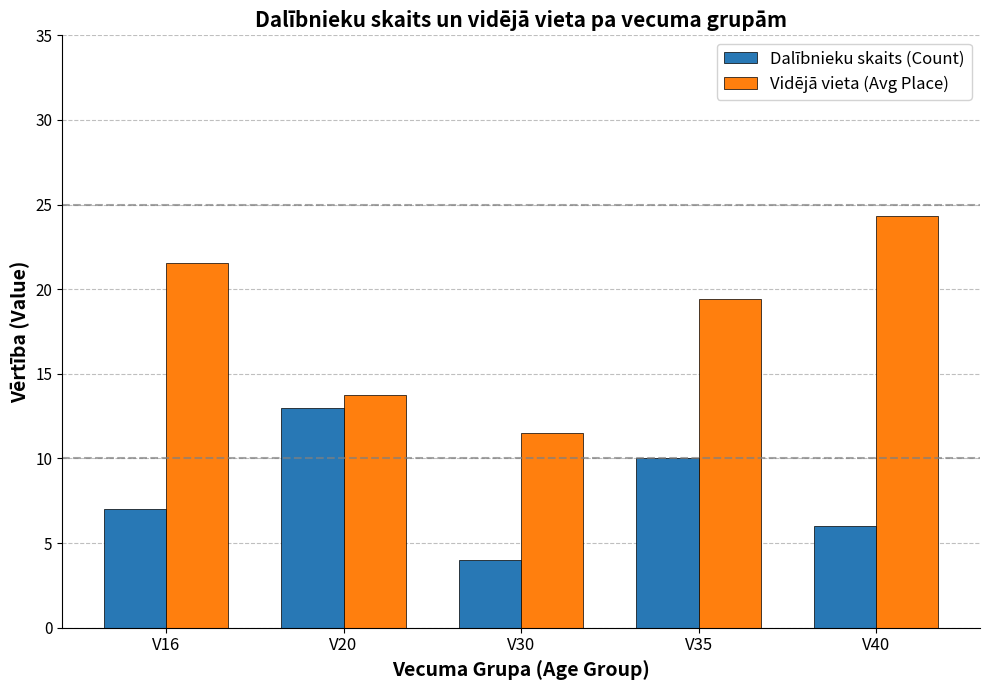

Is it true that Vidējā vieta (Avg Place) equals 33.9 at V35?

False